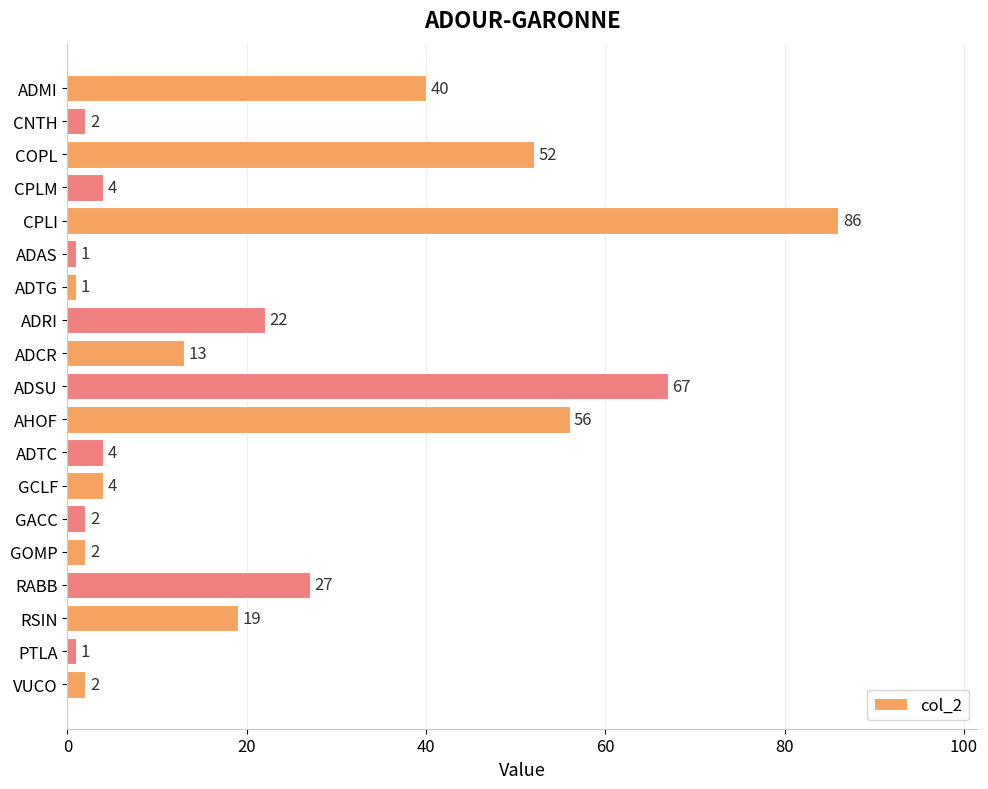

Count the number of categories in the chart.

19